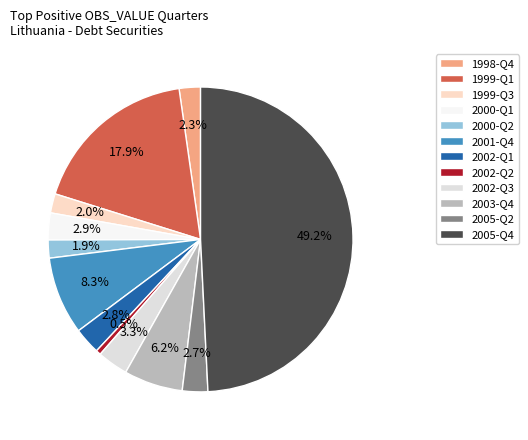

True or false: 2001-Q4 accounts for 19% of the total.

False